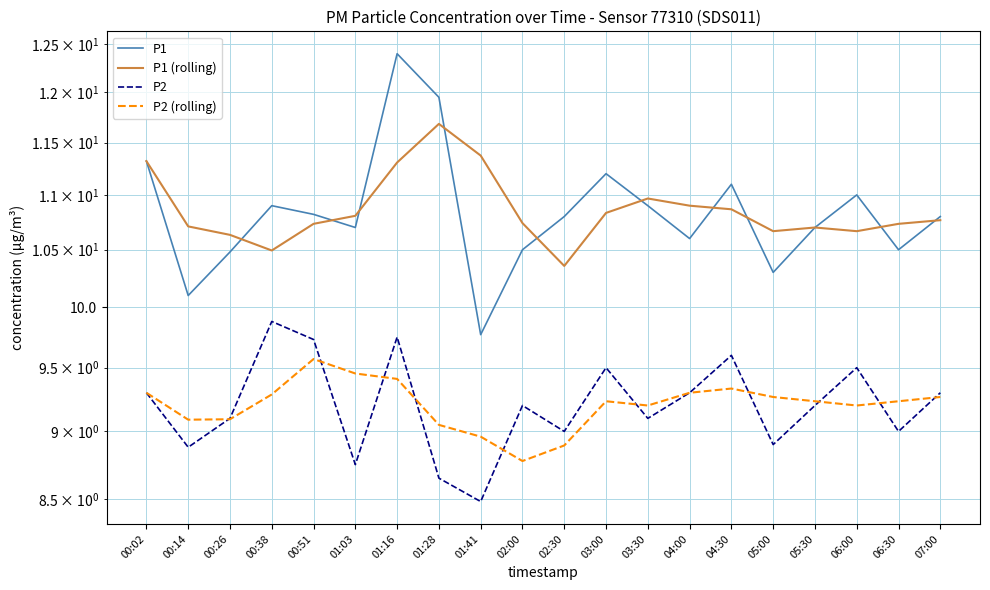

How many interior local valleys does the P1 (rolling) series have?

4